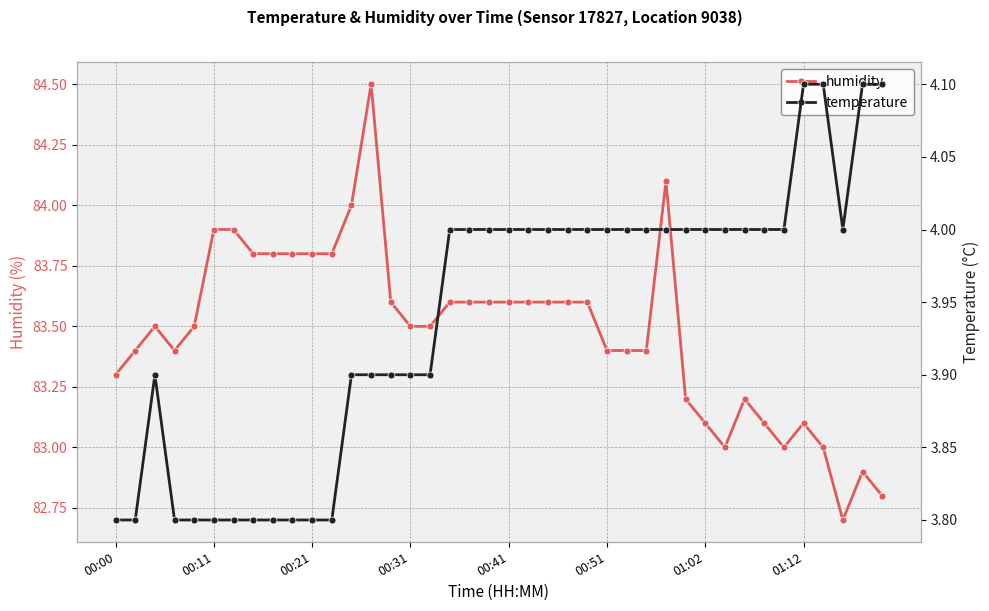

True or false: humidity has a value of 83.5 at 00:31.

True